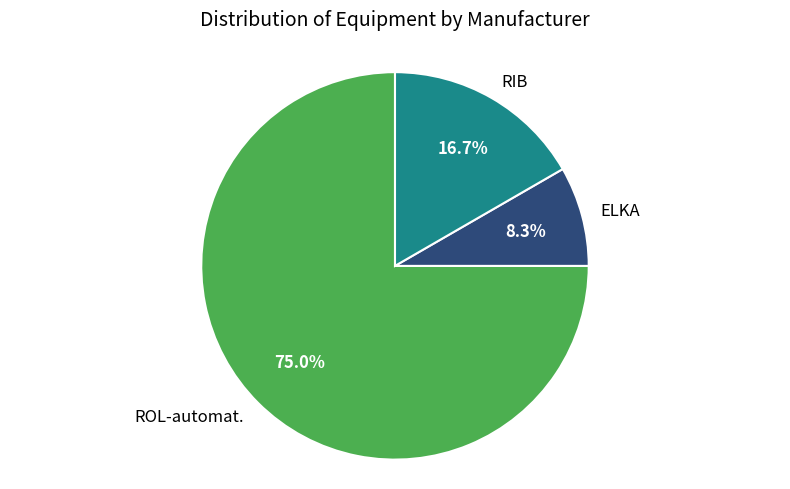

Rank the categories by value from lowest to highest.

ELKA, RIB, ROL-automat.